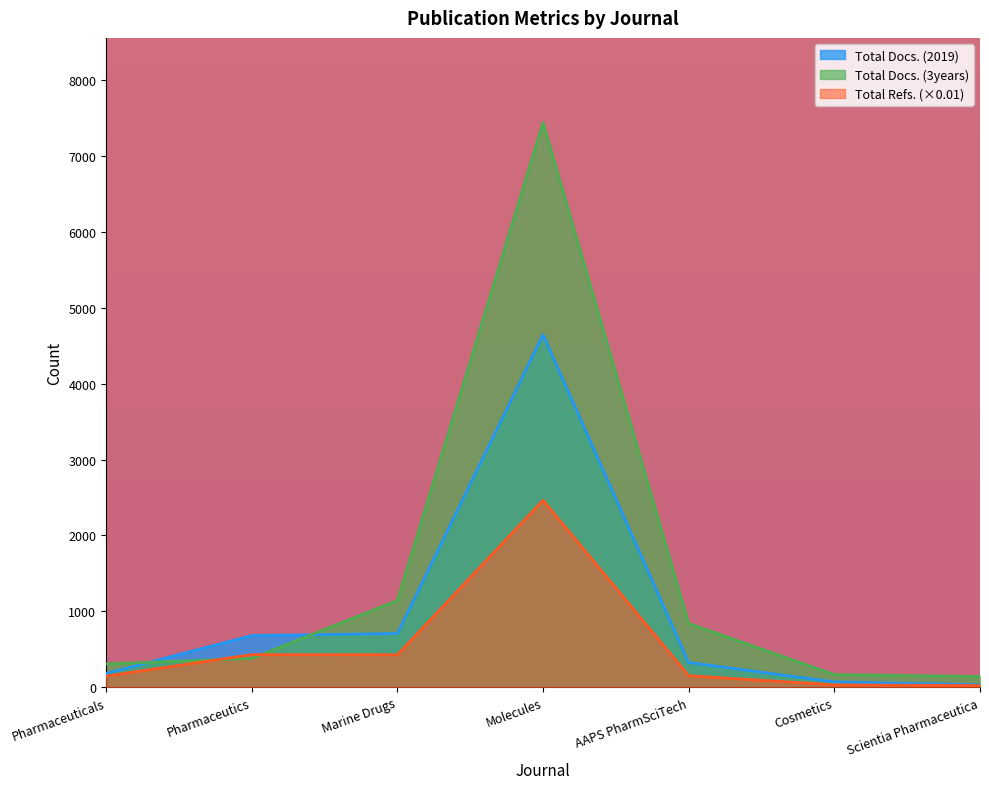

Reading left to right, list all the values displayed in this chart.

Total Docs. (2019): Pharmaceuticals=182.0	Pharmaceutics=682.0	Marine Drugs=709.0	Molecules=4644.0	AAPS PharmSciTech=327.0	Cosmetics=72.0	Scientia Pharmaceutica=33.0
Total Docs. (3years): Pharmaceuticals=309.0	Pharmaceutics=380.0	Marine Drugs=1144.0	Molecules=7437.0	AAPS PharmSciTech=841.0	Cosmetics=168.0	Scientia Pharmaceutica=143.0
Total Refs.: Pharmaceuticals=147.8	Pharmaceutics=430.7	Marine Drugs=428.3	Molecules=2463.3	AAPS PharmSciTech=152.9	Cosmetics=32.6	Scientia Pharmaceutica=23.0